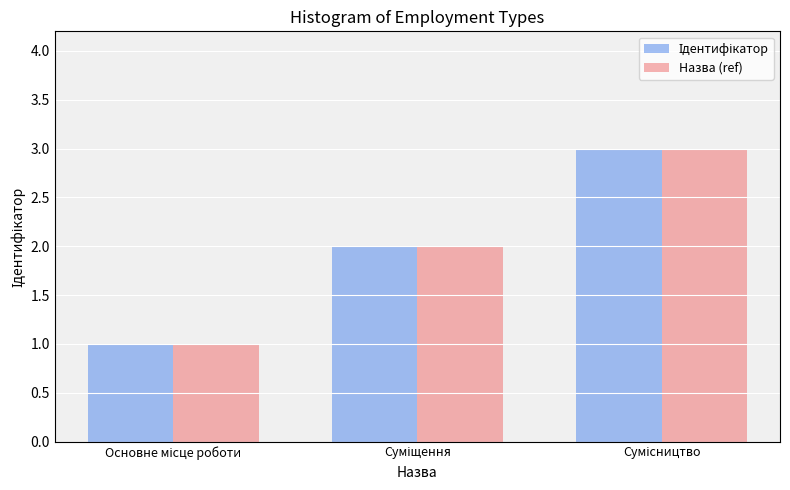

What is the minimum value for Назва (ref)?

1